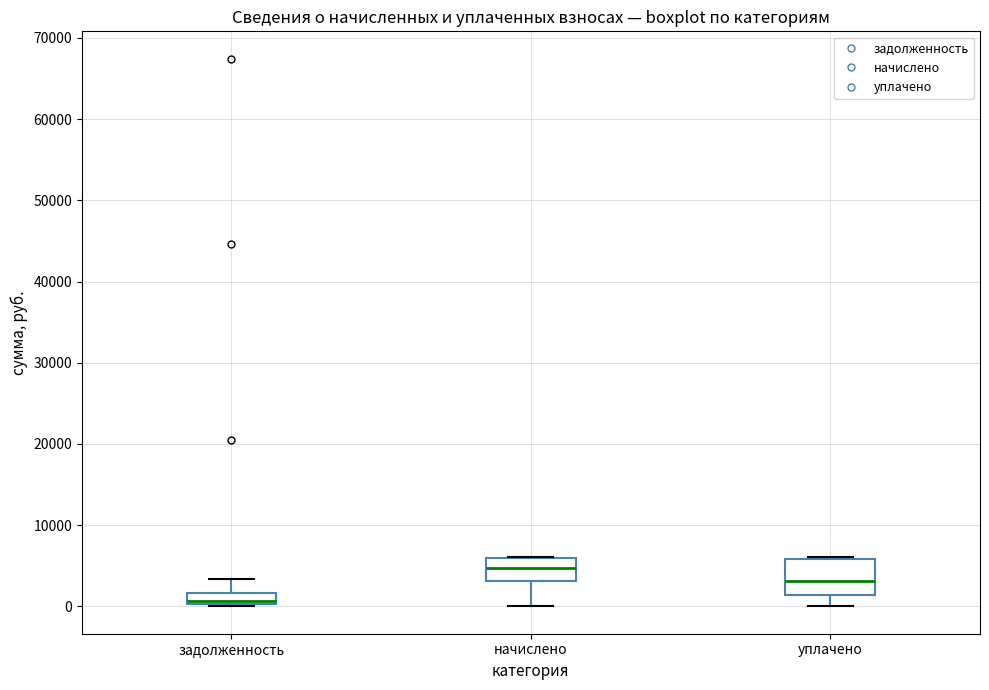

Comparing the boxes themselves (not the whiskers), which one is the tallest?

уплачено